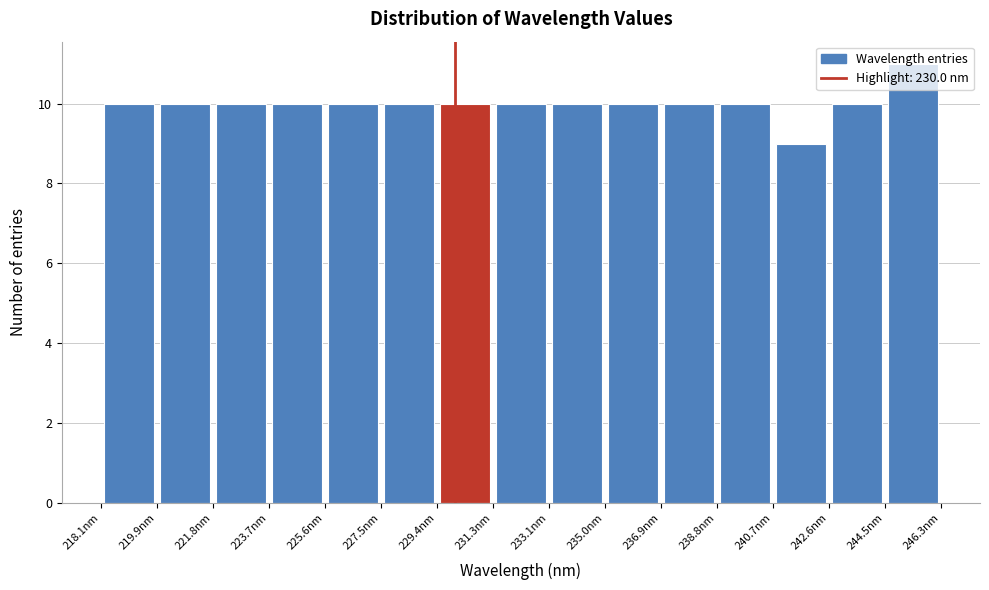

Over which range of the x-axis is the bar tallest?

244.4 to 246.4